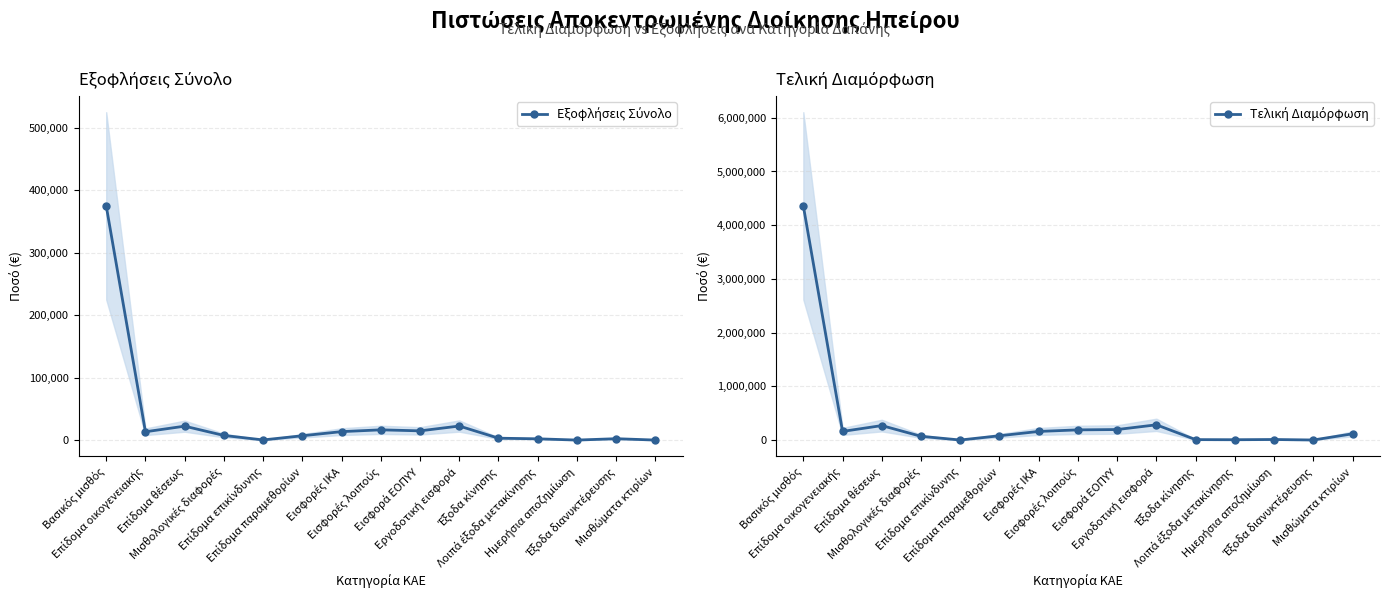

Which series has the largest total across all categories?

Τελική Διαμόρφωση